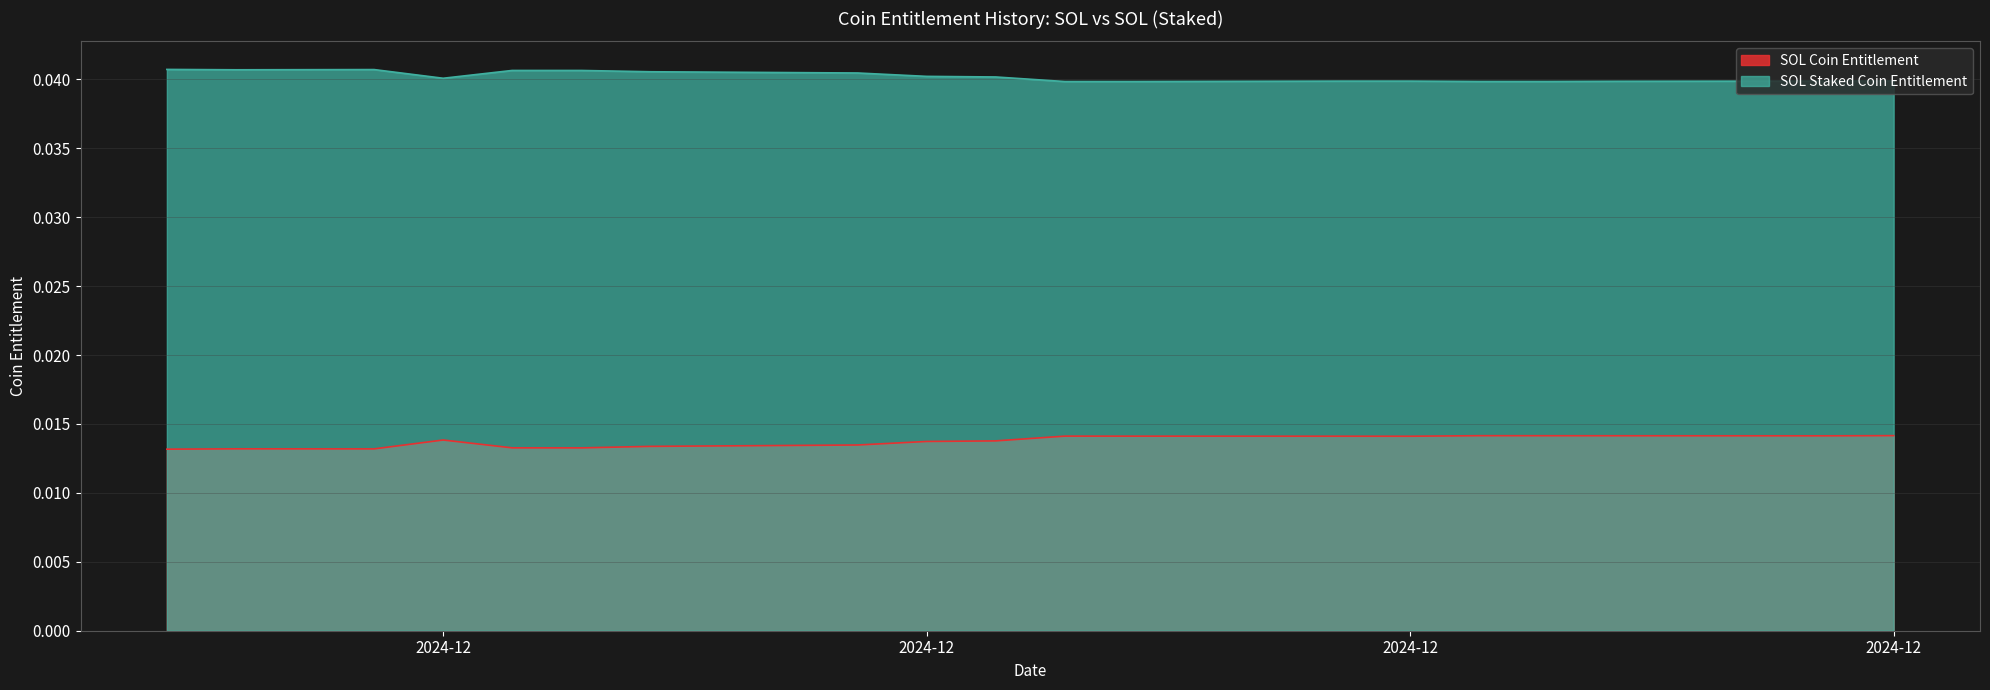

What are all the series names shown in the legend?

SOL Coin Entitlement, SOL Staked Coin Entitlement